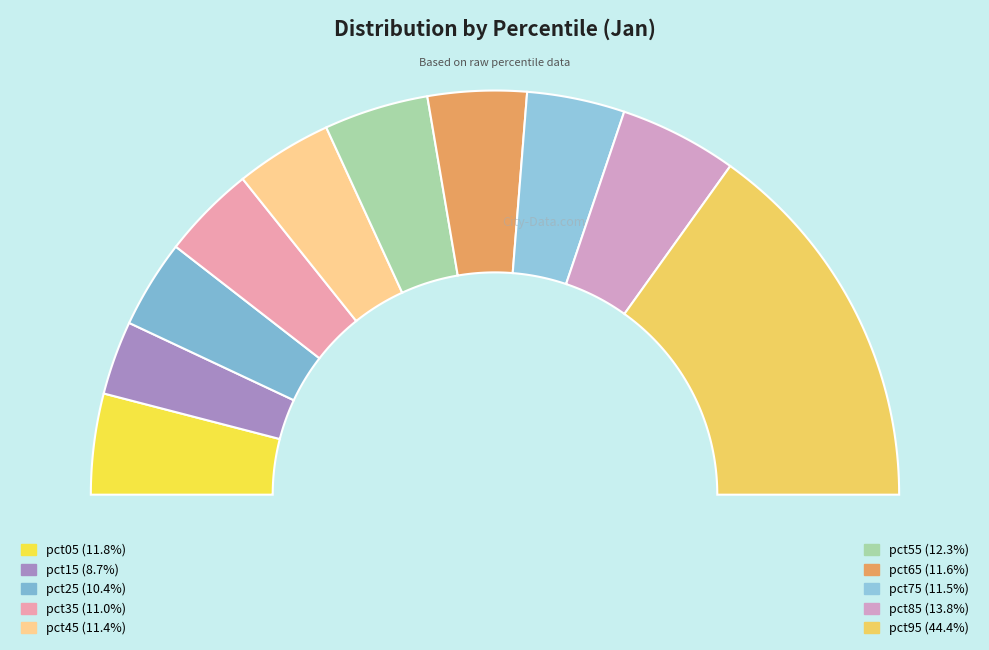

Does any single category account for the majority?

No